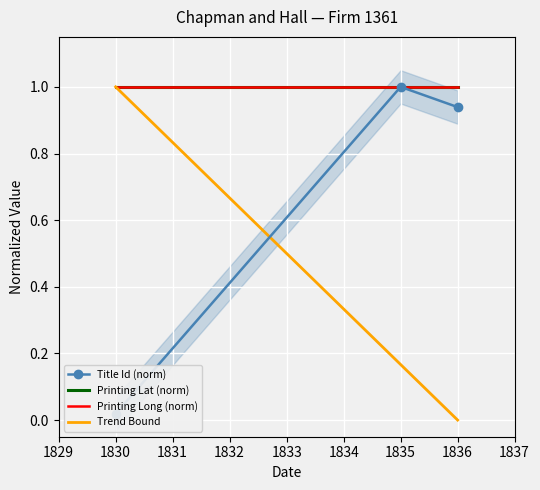

The Printing Lat (norm) series shows 0.2 at 1835. True or false?

False